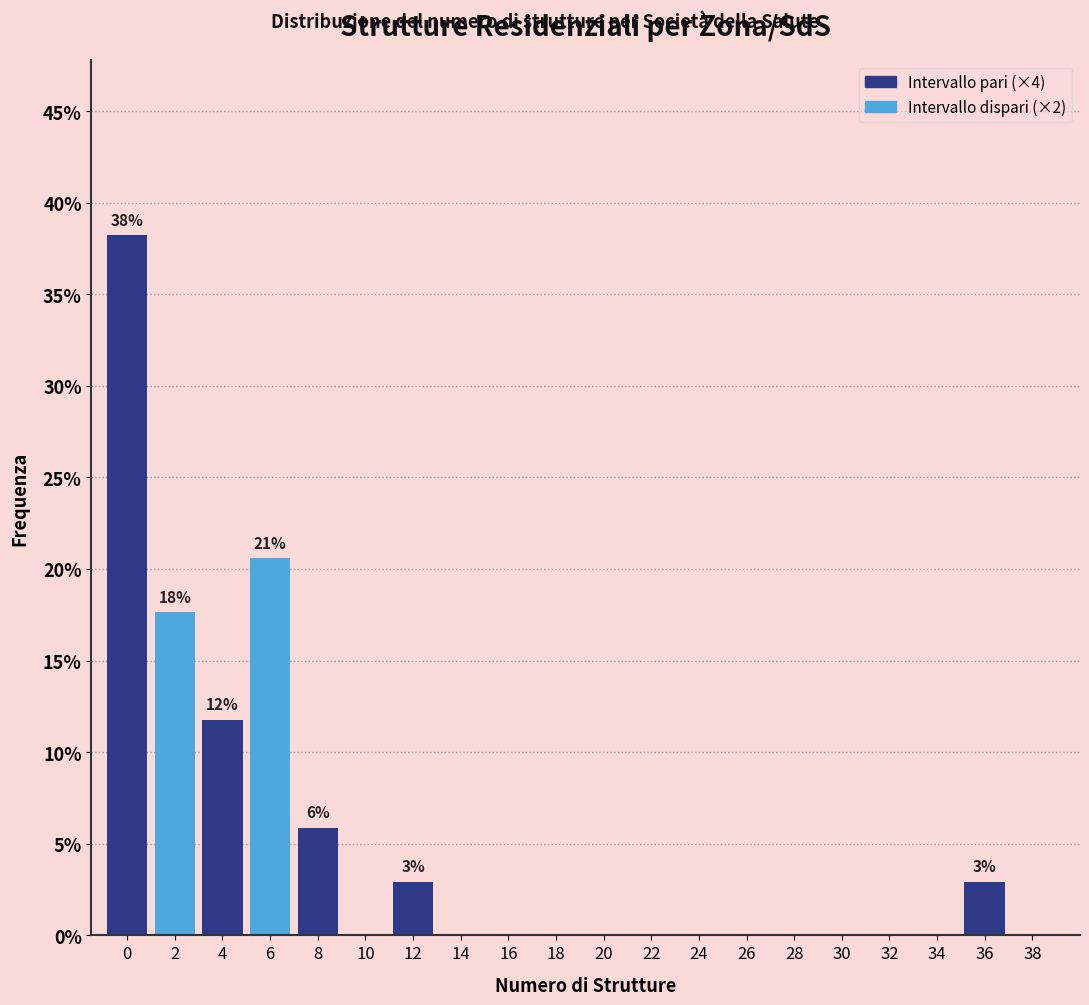

Reading right to left, extract all data points from this chart.

38=0.0	36=2.9	34=0.0	32=0.0	30=0.0	28=0.0	26=0.0	24=0.0	22=0.0	20=0.0	18=0.0	16=0.0	14=0.0	12=2.9	10=0.0	8=5.9	6=20.6	4=11.8	2=17.6	0=38.2